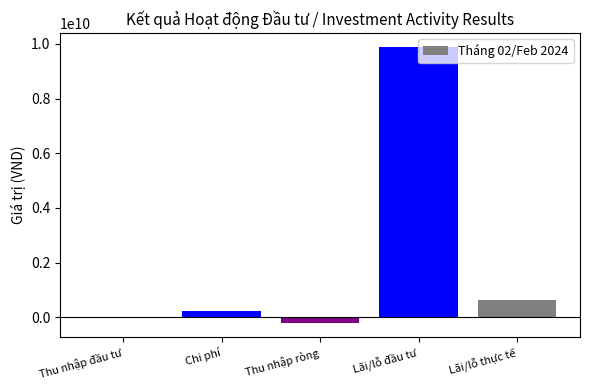

Is it true that the value at Thu nhập ròng is -215201594?

True